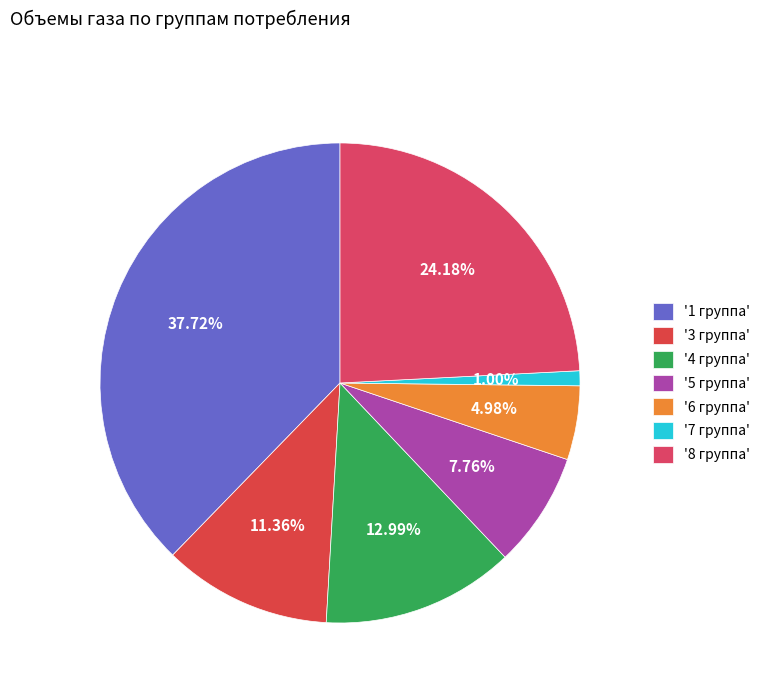

How many segments does this pie chart have?

7